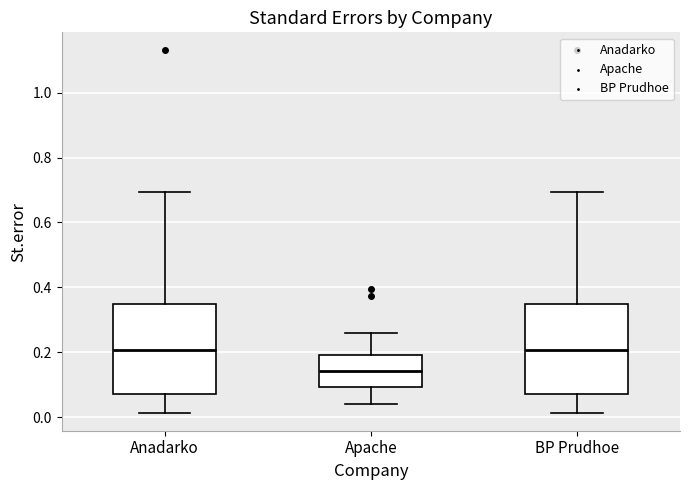

Reading left to right, transcribe this box plot: for each box, give where its median line is, the range the box spans, and where its two whiskers end, as read against the y-axis. The values are not printed on the chart, so give them approximately, as read against the axis.

Anadarko: median 0.20, box 0.08 to 0.34, whiskers 0.02 to 0.70
Apache: median 0.14, box 0.10 to 0.20, whiskers 0.04 to 0.26
BP Prudhoe: median 0.20, box 0.08 to 0.34, whiskers 0.02 to 0.70